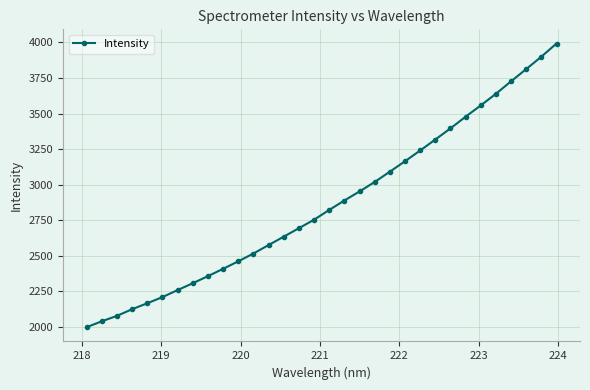

How many lines are shown in the chart?

1